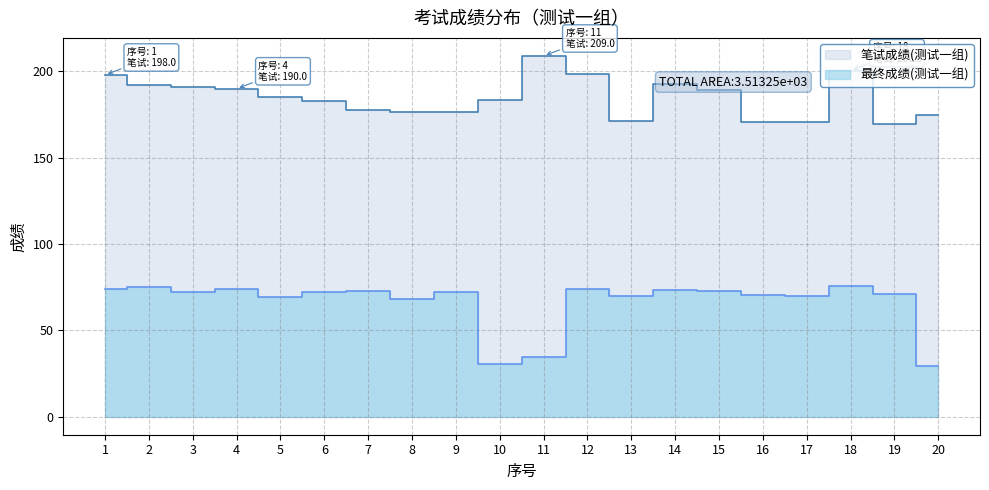

What is the difference between the maximum and second lowest values in the 笔试成绩(测试一组) series?

38.5